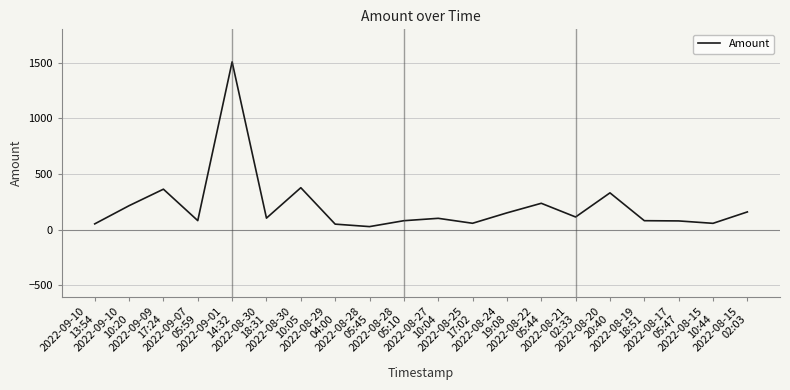

What is the maximum value shown in the chart?

1507.7